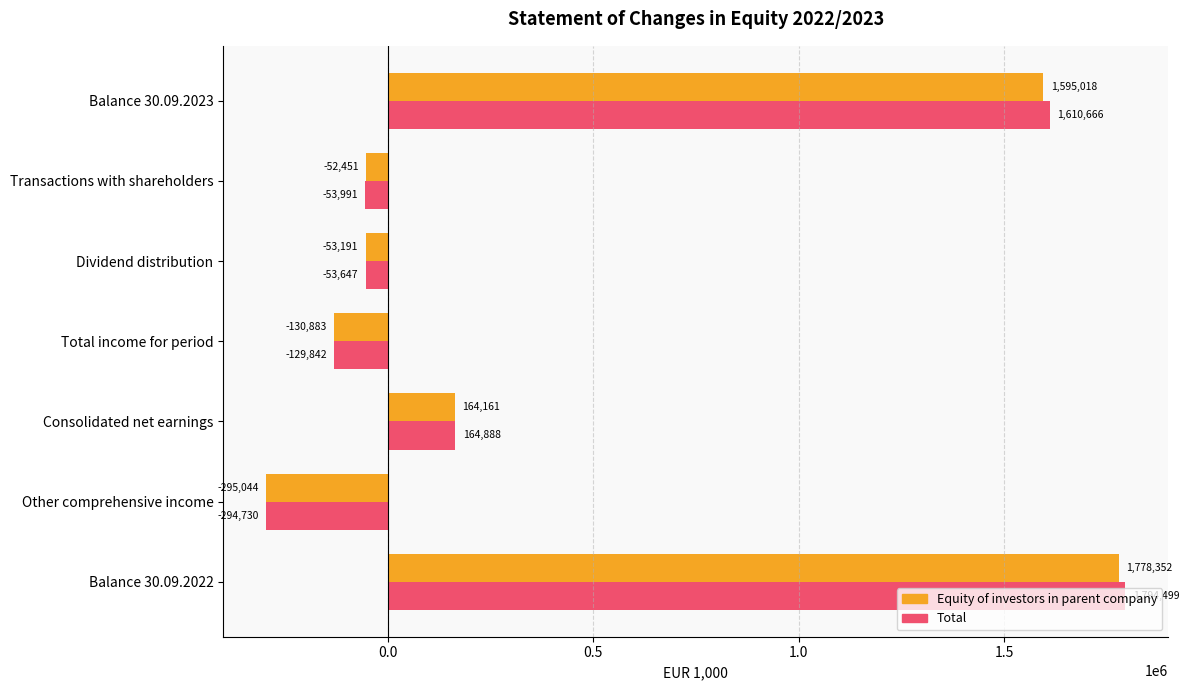

What are all the series names shown in the legend?

Equity of investors in parent company, Total